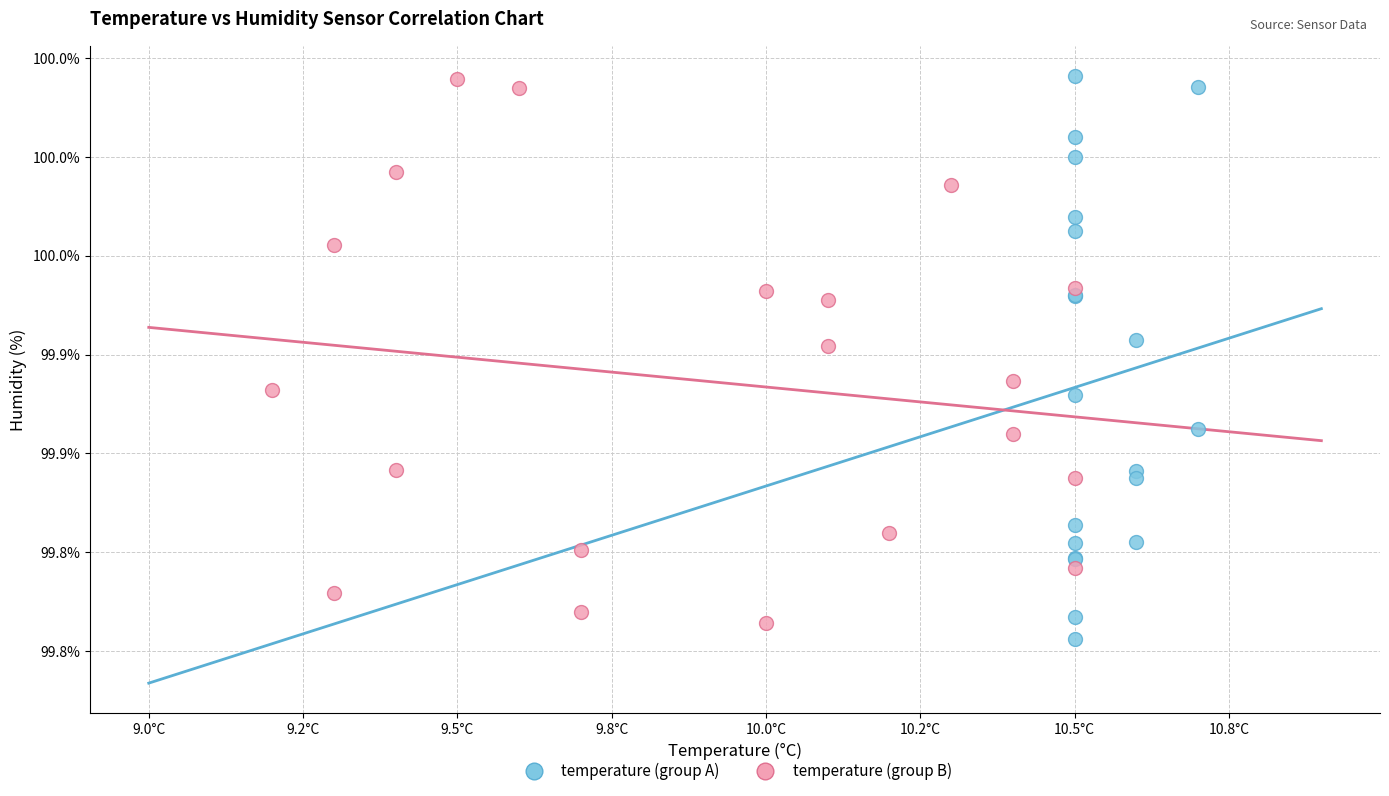

What are all the series names shown in the legend?

temperature (group A), temperature (group B)